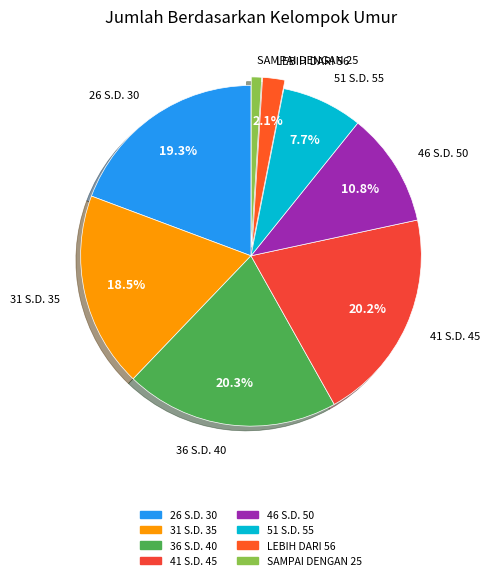

Approximately how many times larger is the value at 36 S.D. 40 compared to 51 S.D. 55?

2.6